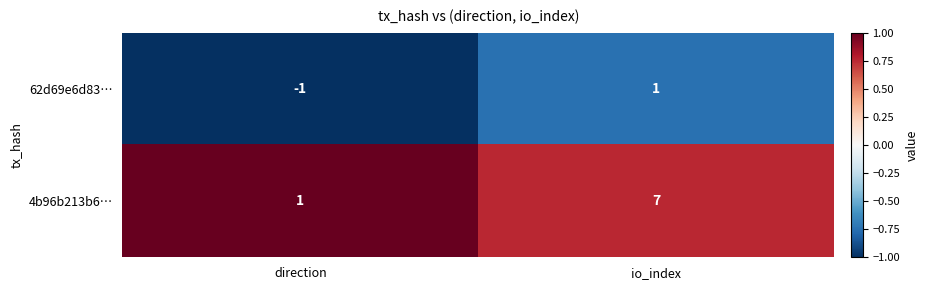

At which label is 62d69e6d83… closest to 0?

direction